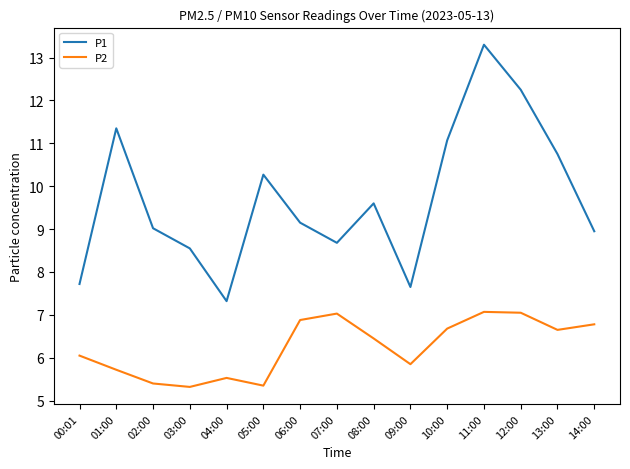

List the series in order of their overall mean, highest first.

P1, P2